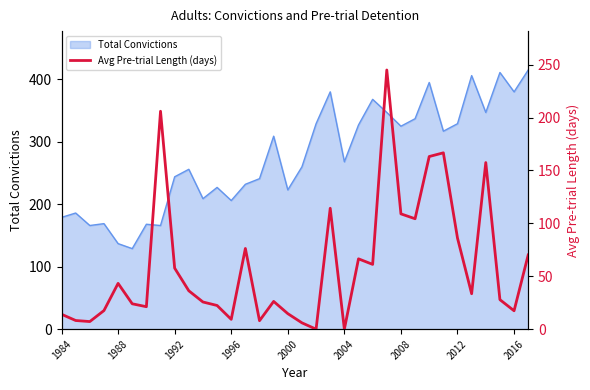

True or false: there are more than 0 points higher than both neighbors.

True